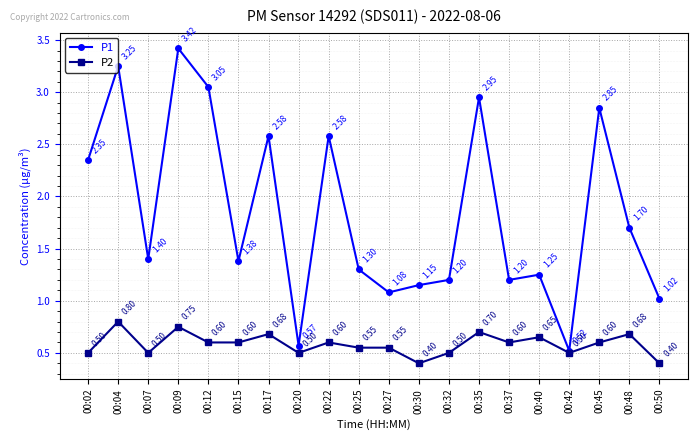

What is the difference between the highest and lowest values at 00:32?

0.7